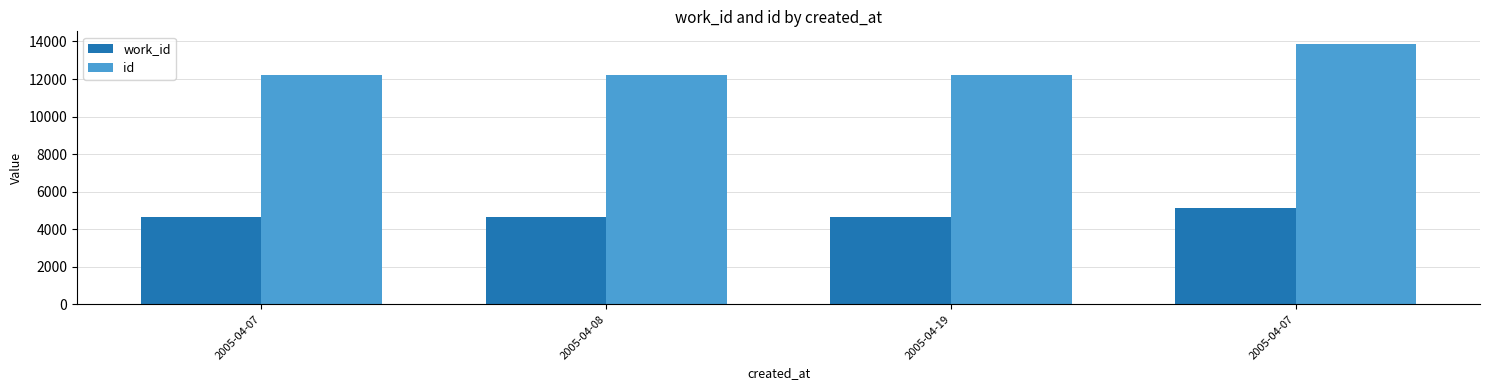

Does the chart contain stacked bars?

No